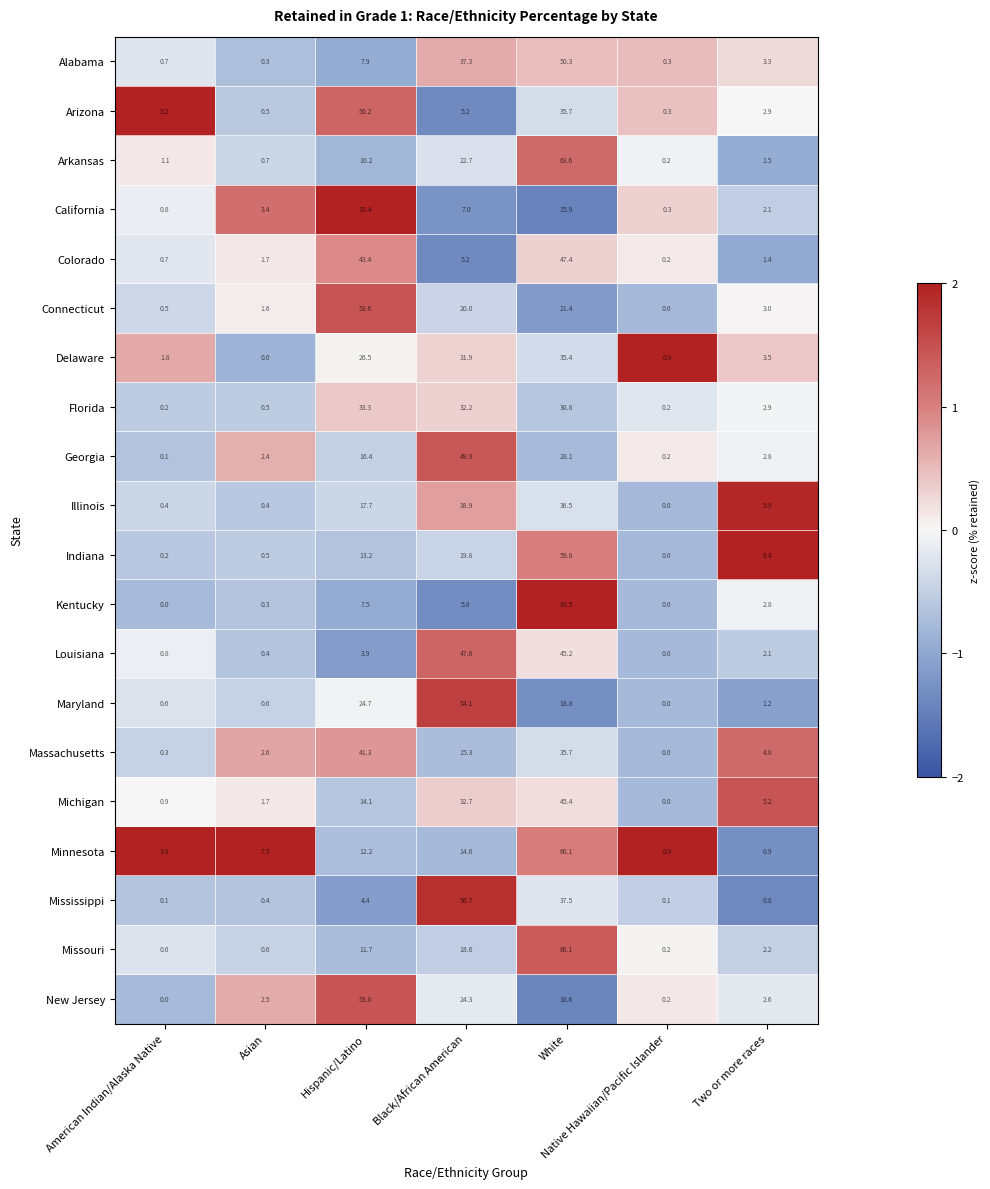

What is the difference between the second highest and second lowest values in the Delaware series?

31.0